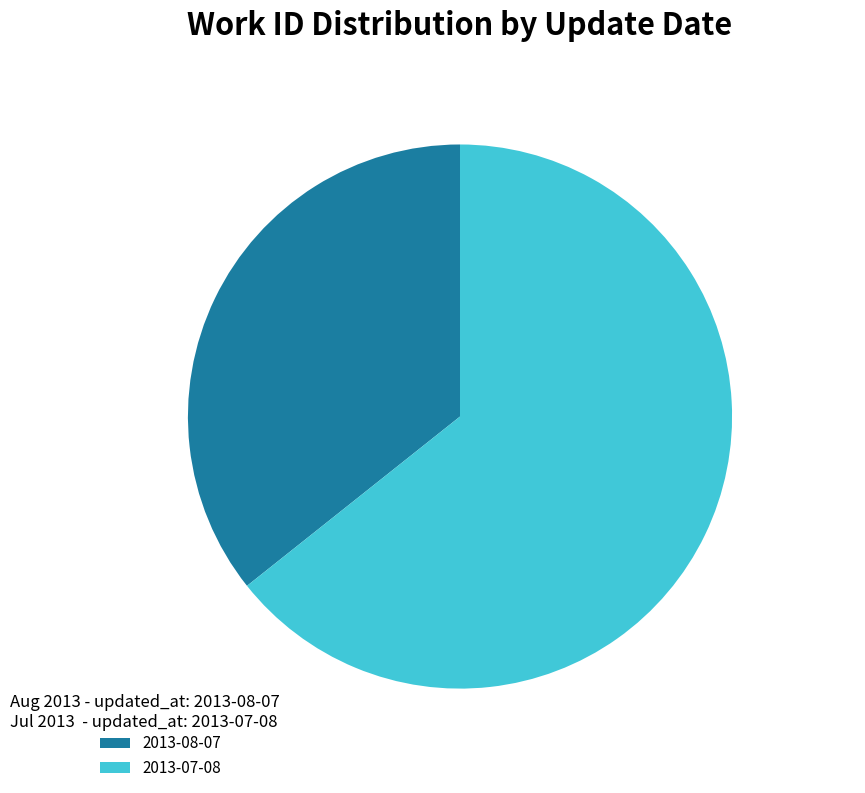

Between 2013-08-07 and 2013-07-08, which is larger?

2013-07-08